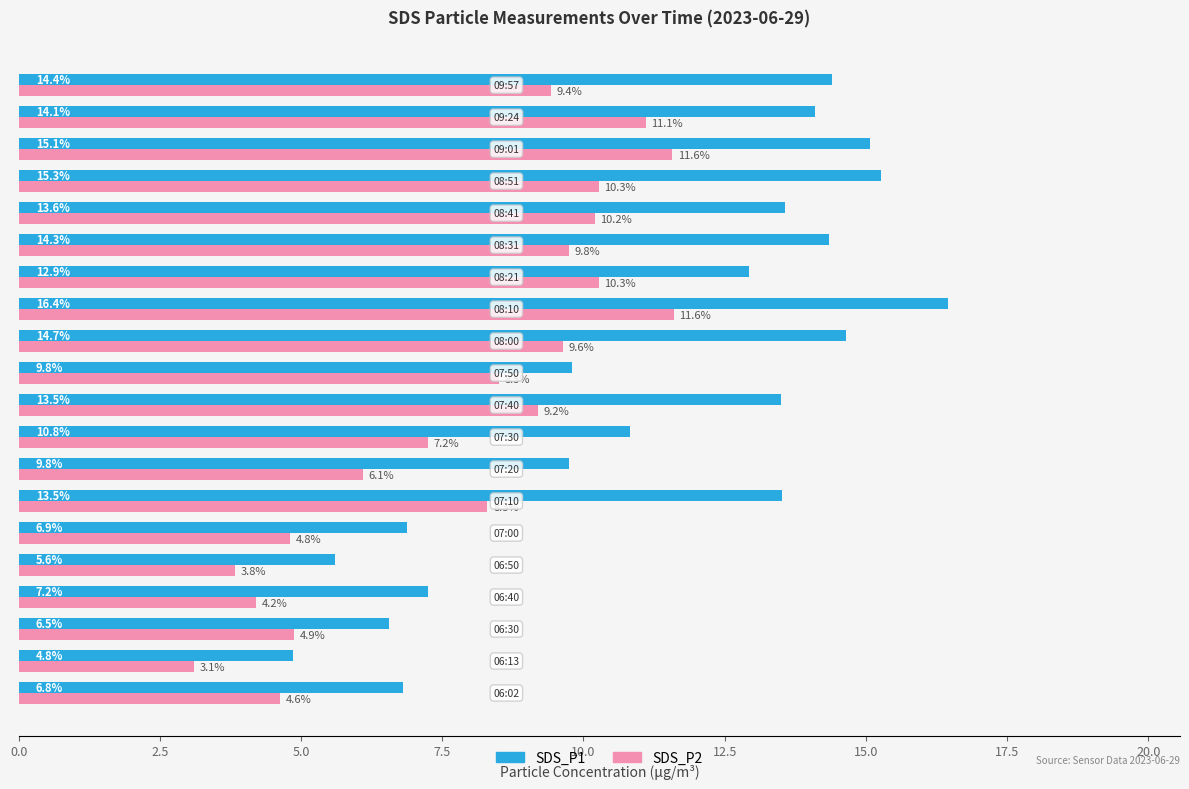

What is the maximum value for SDS_P2?

11.6